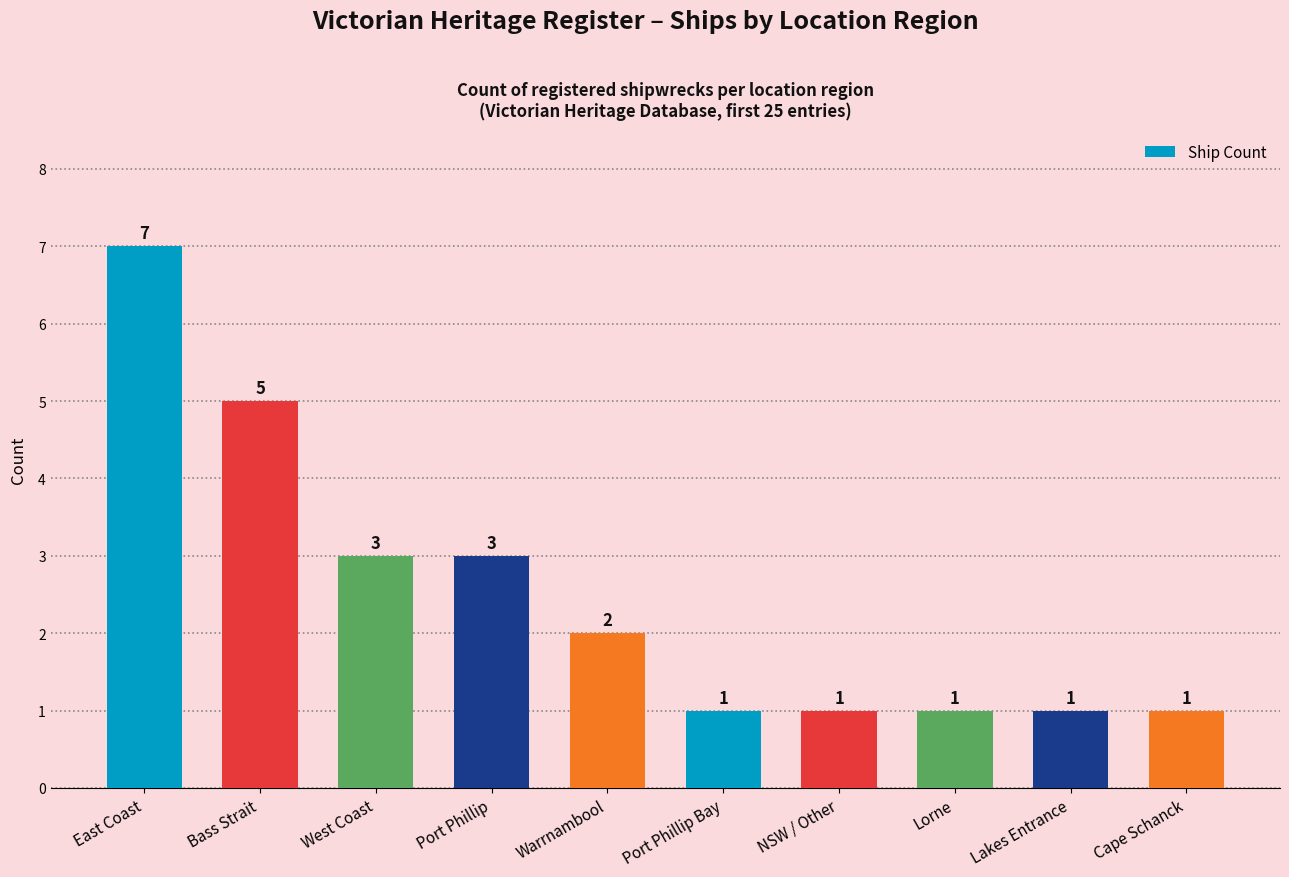

Read the value at Cape Schanck.

1